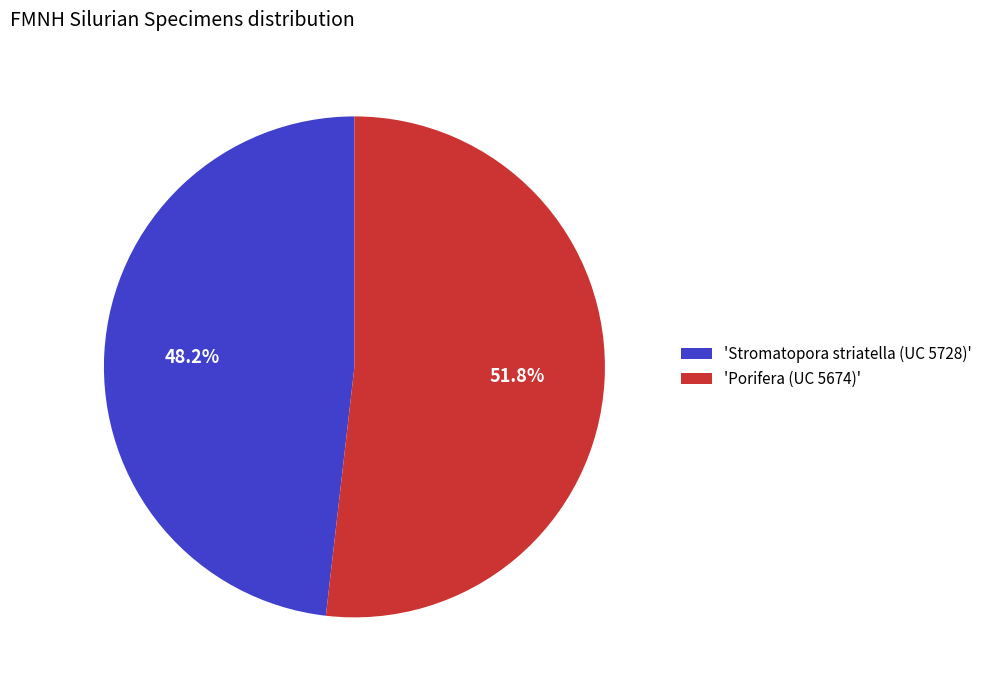

To the nearest percent, what is the average slice percentage?

50%